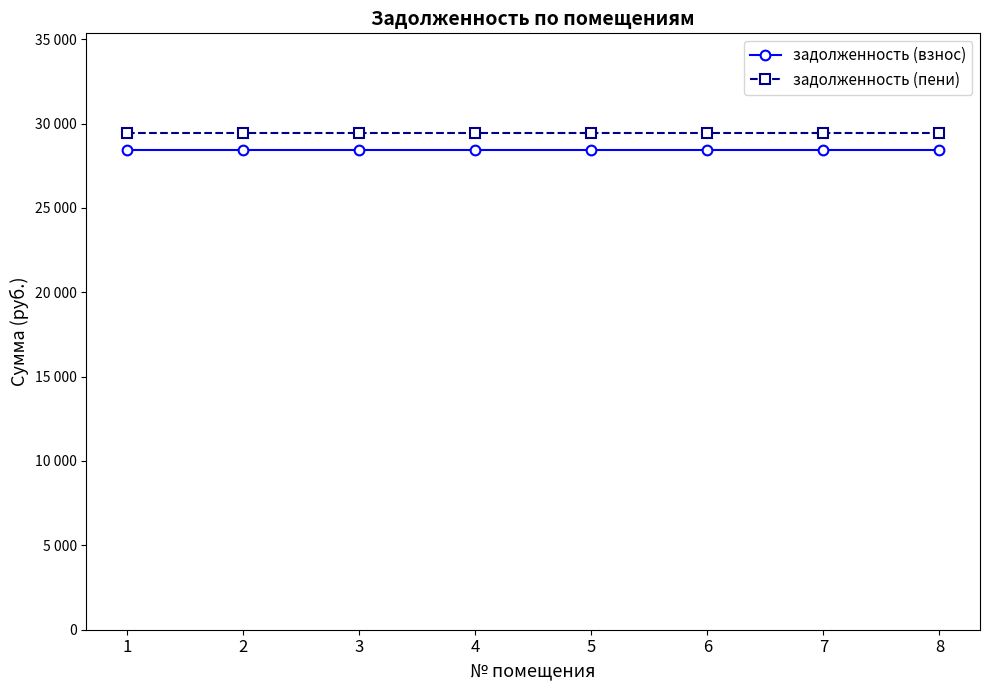

What is the minimum value shown in the chart?

28445.8